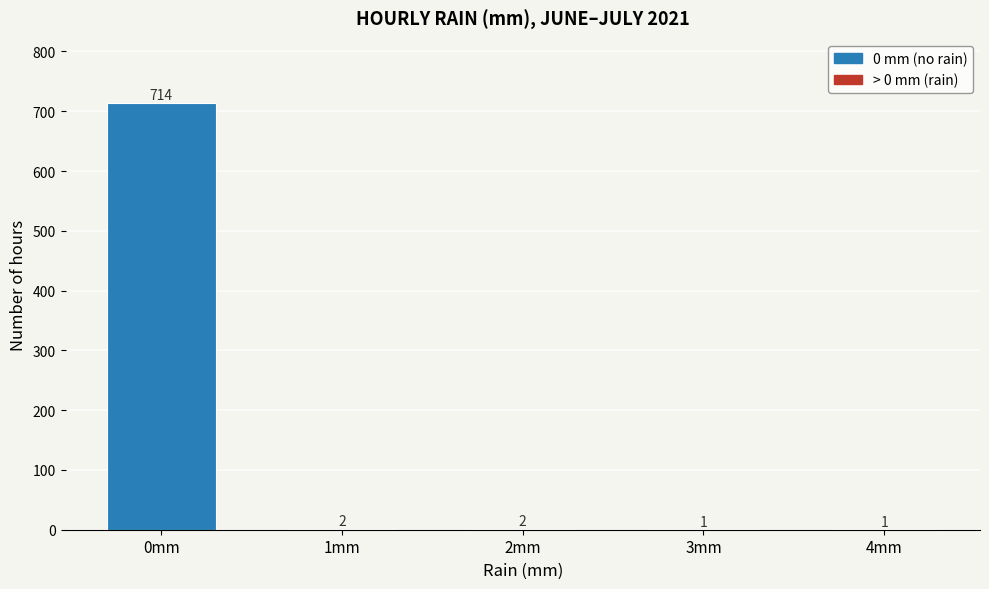

Reading left to right, what are all the values shown in this chart?

0mm=714	1mm=2	2mm=2	3mm=1	4mm=1